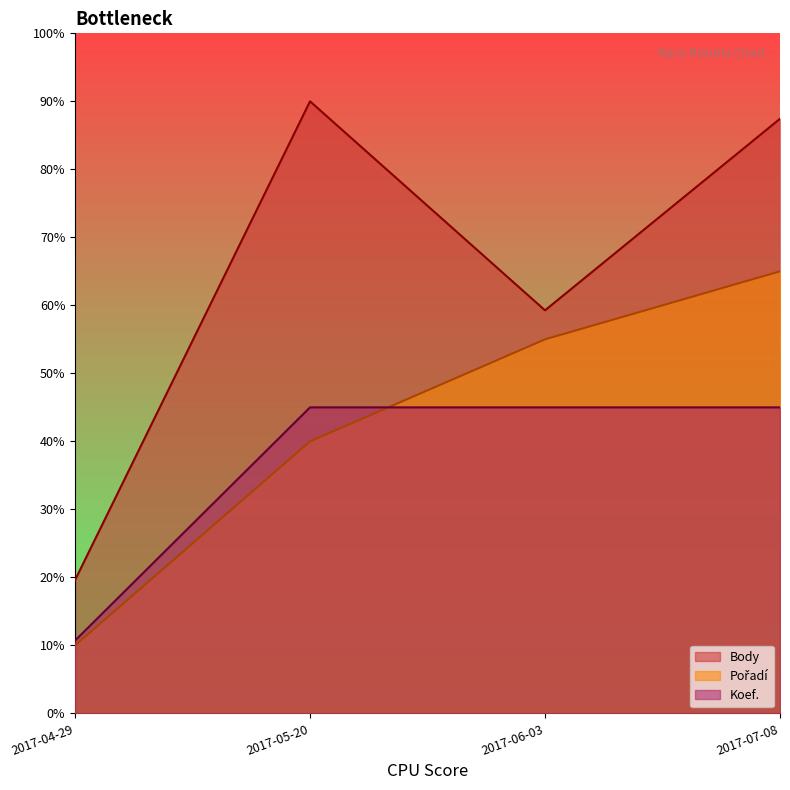

Which series has the largest total across all categories?

Body